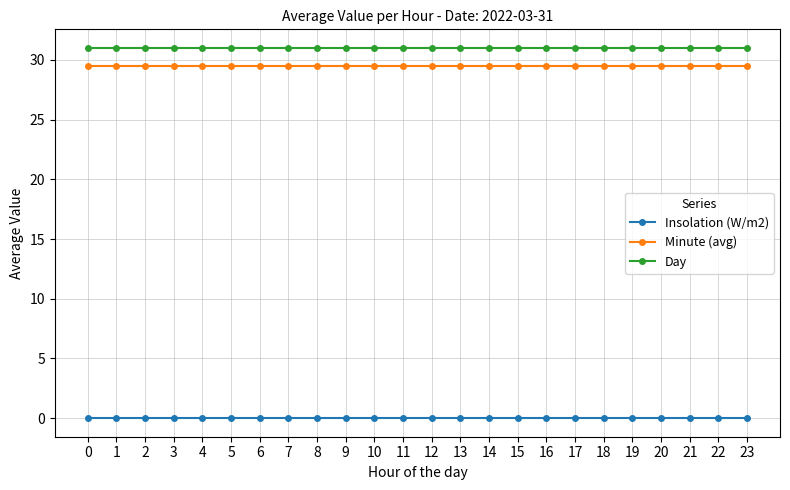

Rank the series by their maximum value, from lowest to highest.

Insolation (W/m2), Minute (avg), Day